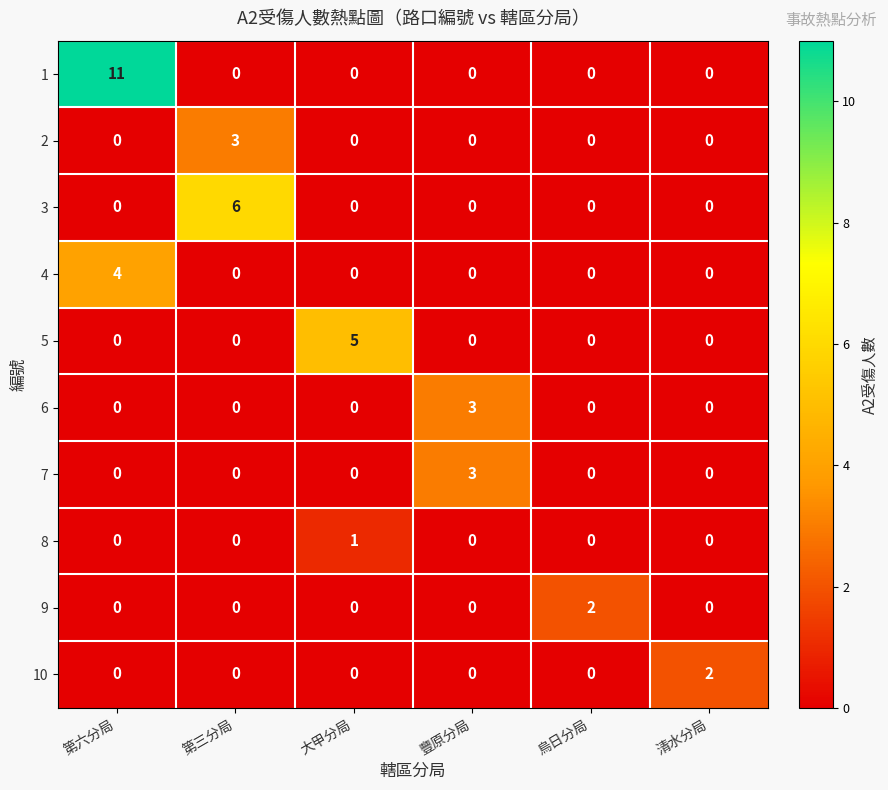

What is the total value across all series at 烏日分局?

2